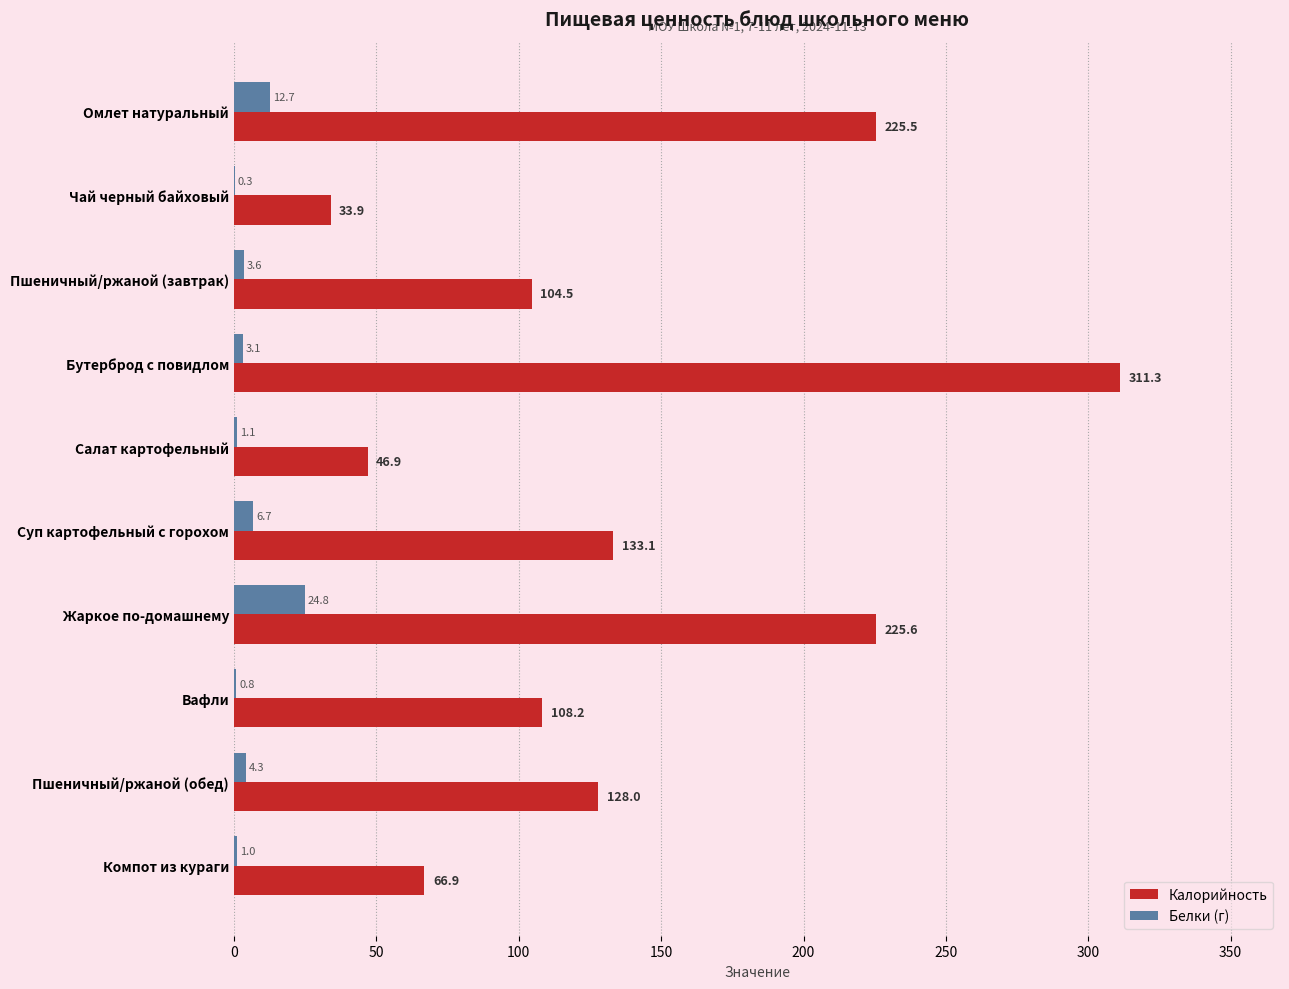

Which series changed the most between Суп картофельный с горохом and Жаркое по-домашнему?

Калорийность